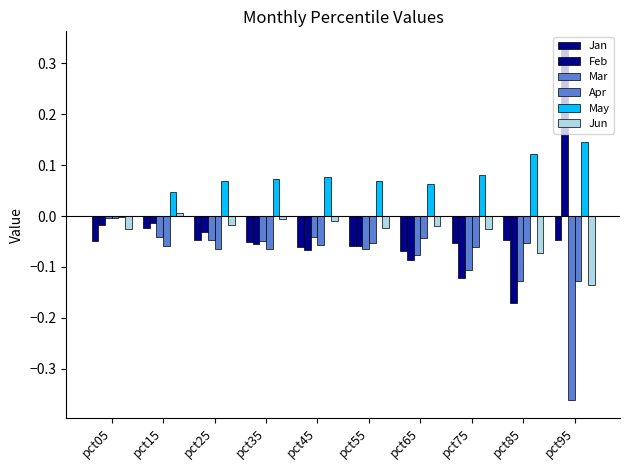

How many values in Jun are above zero?

1